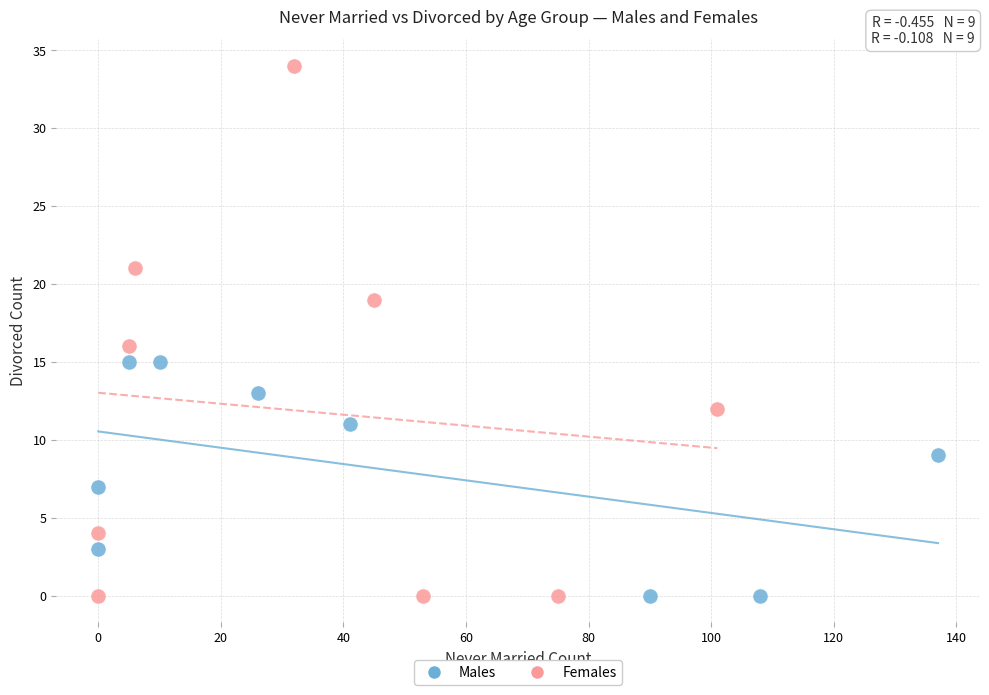

Which series contains the highest Y value?

Females